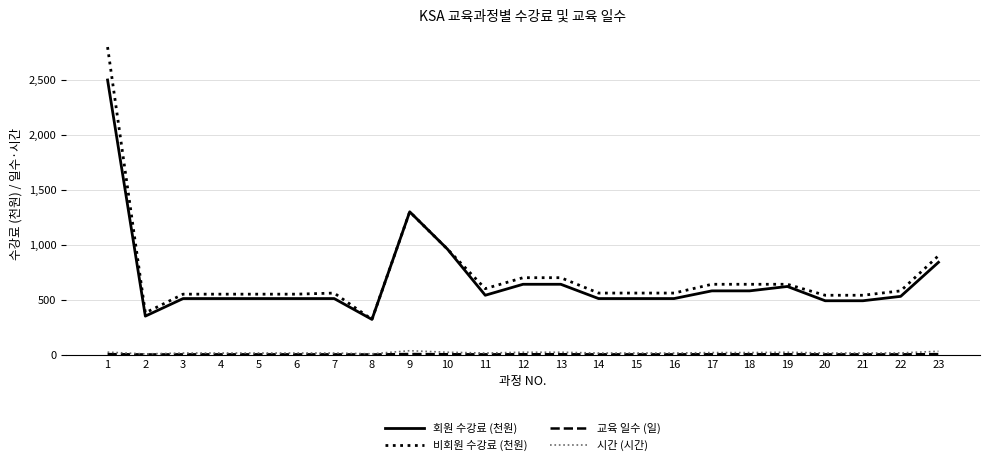

Does the chart have visible grid lines?

Yes